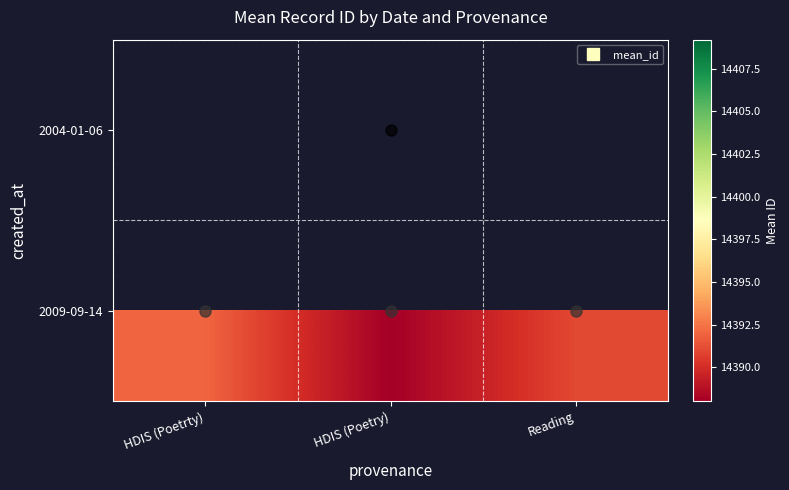

Which category has the highest value in the 2009-09-14 series?

HDIS (Poetrty)